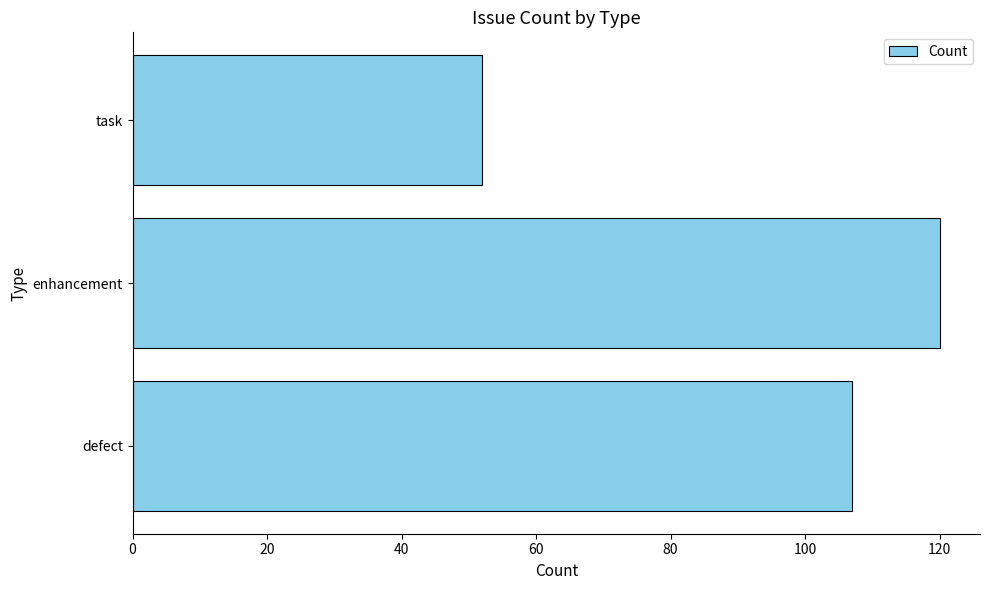

List the labels in order of value, largest first.

enhancement, defect, task